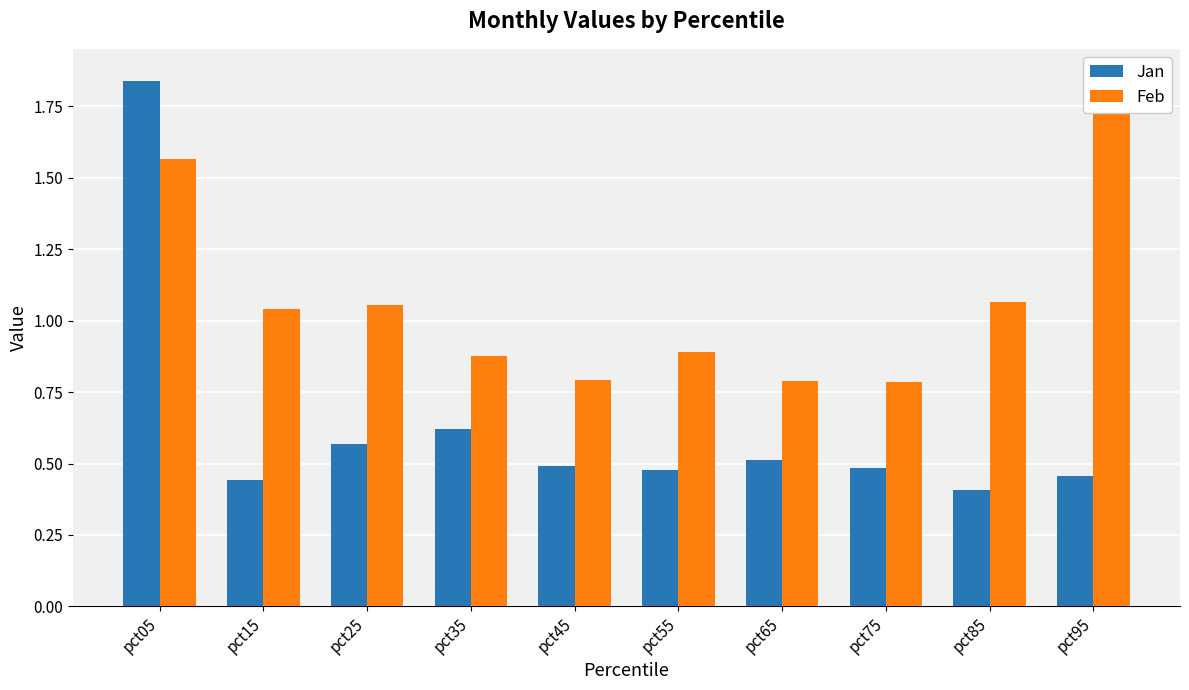

What is the difference between the highest and lowest values at pct45?

0.3